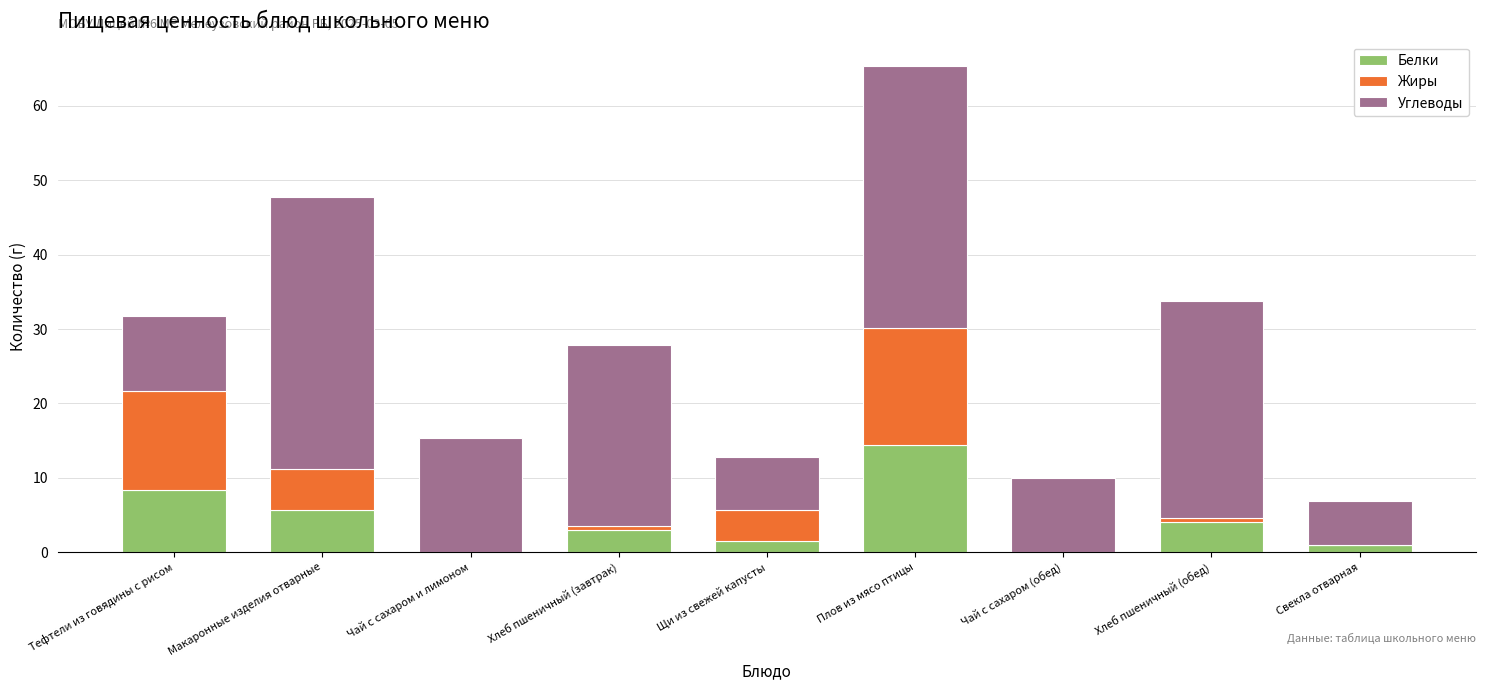

What are all the series names shown in the legend?

Белки, Жиры, Углеводы